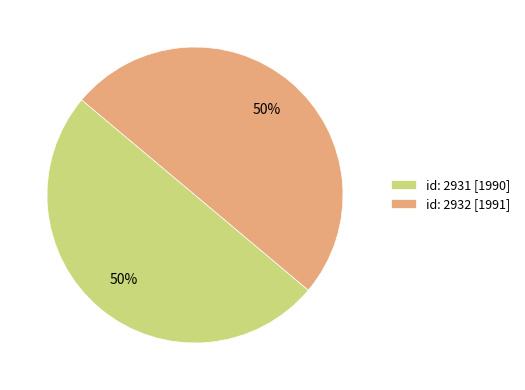

True or false: id: 2931 [1990] accounts for 59% of the total.

False